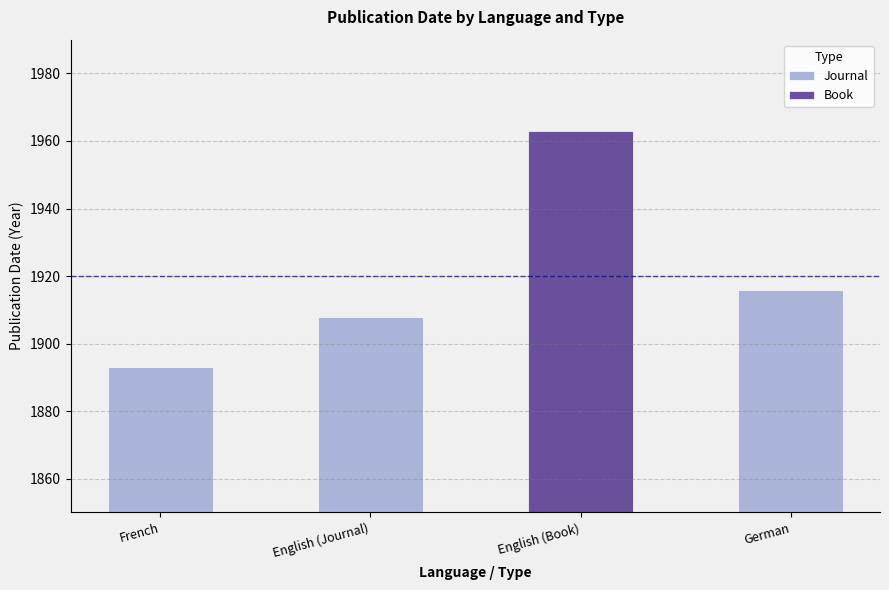

Does the chart contain any negative values?

No